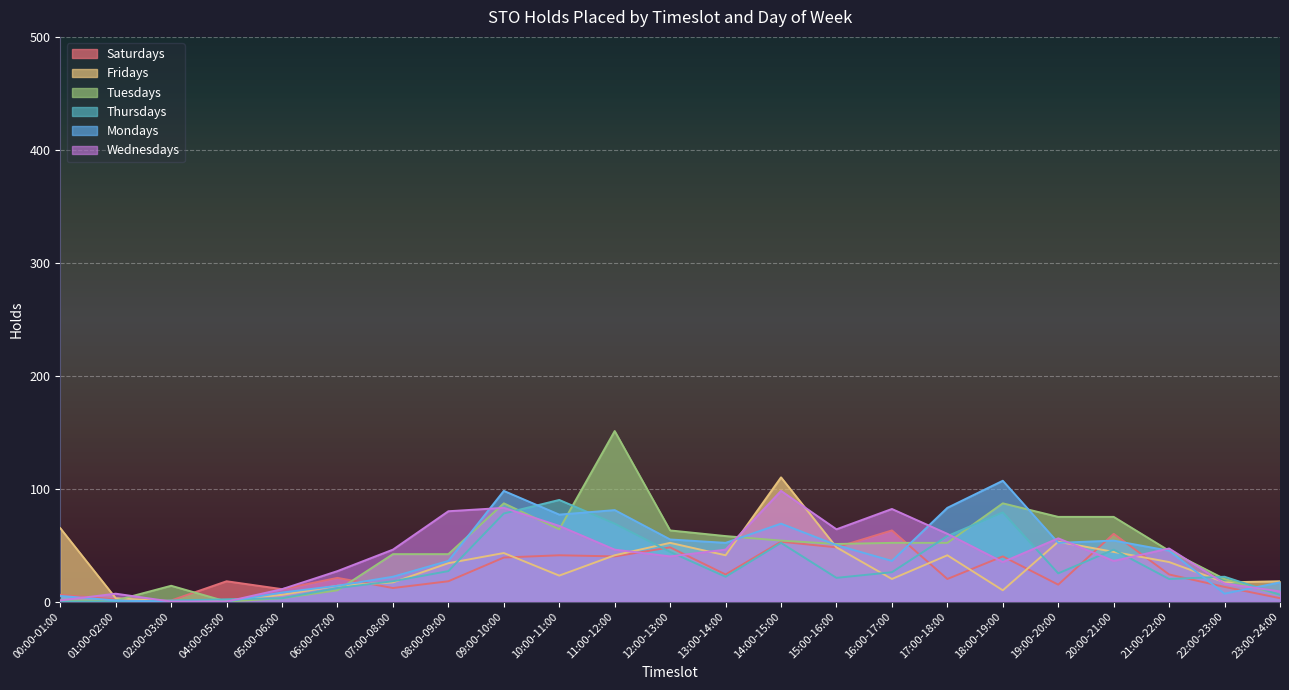

How many values in the Thursdays series are below 22?

10